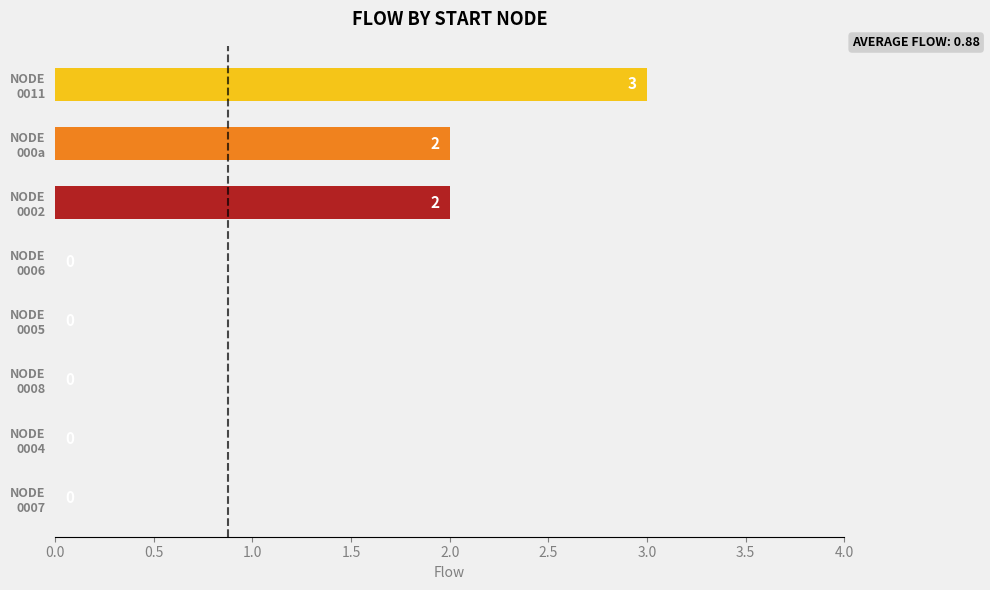

What is the maximum value shown in the chart?

3